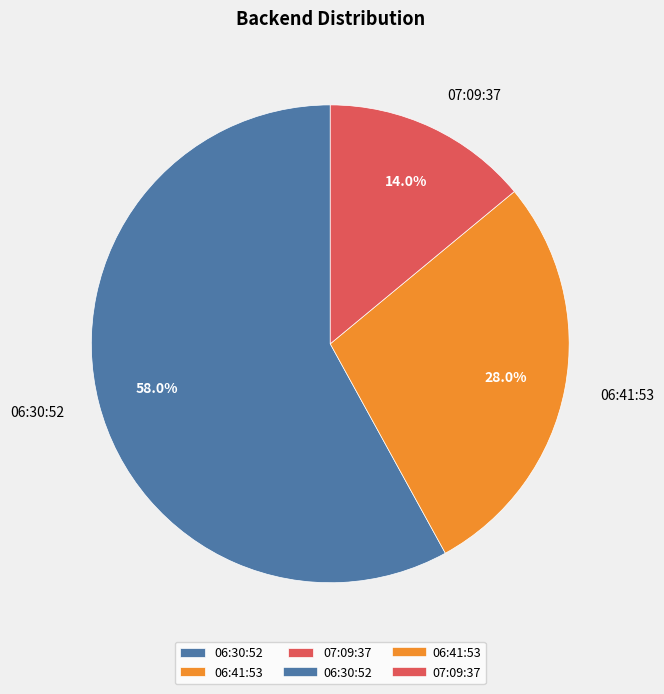

Which slice represents more than half of the pie?

06:30:52